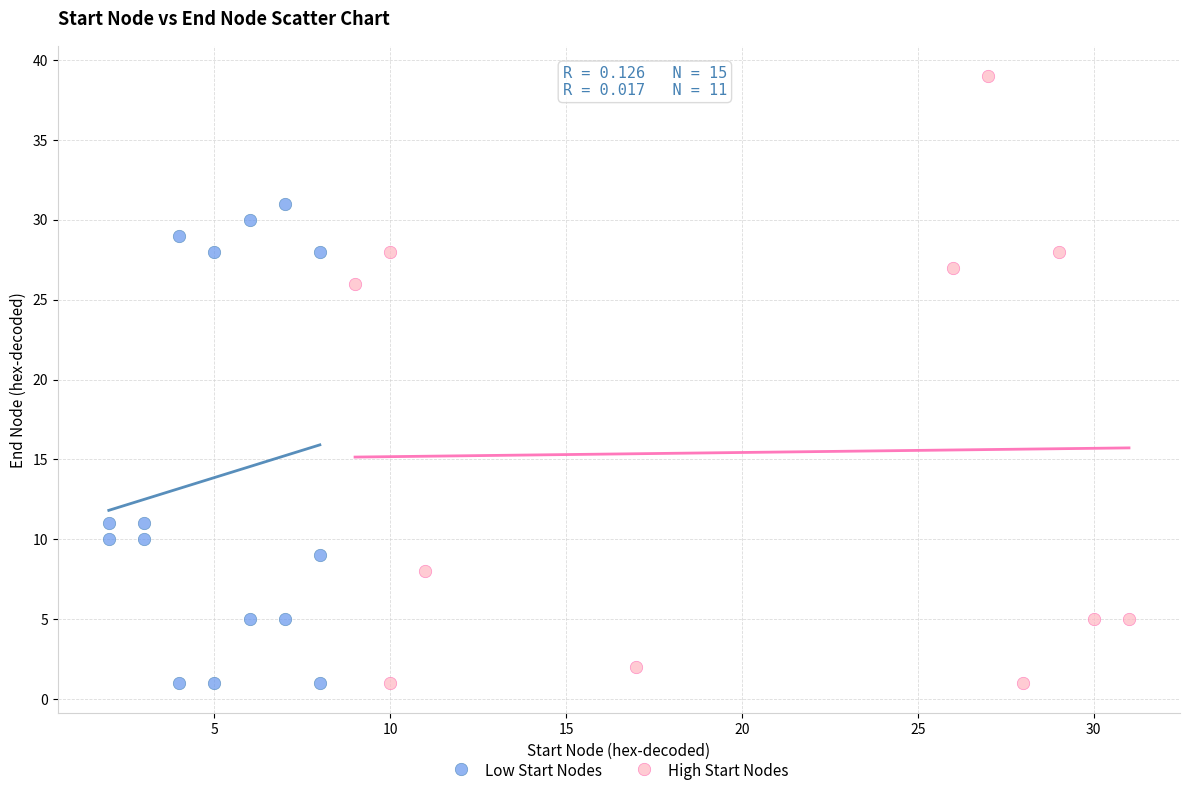

Which series has the largest Y range (max minus min)?

High Start Nodes